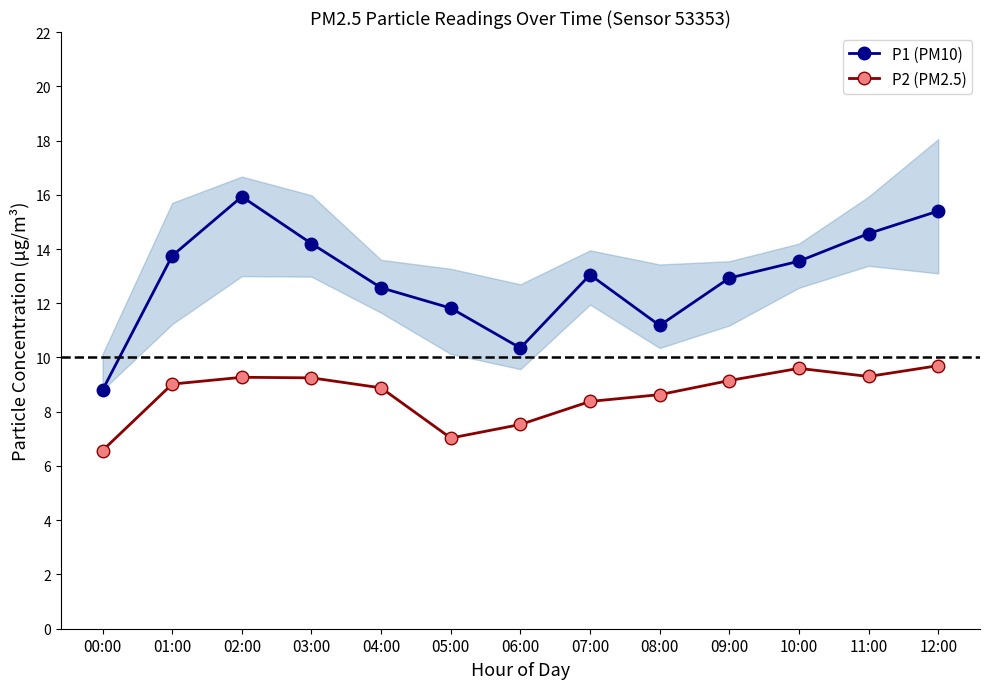

At which category does the chart reach its minimum across all series?

00:00